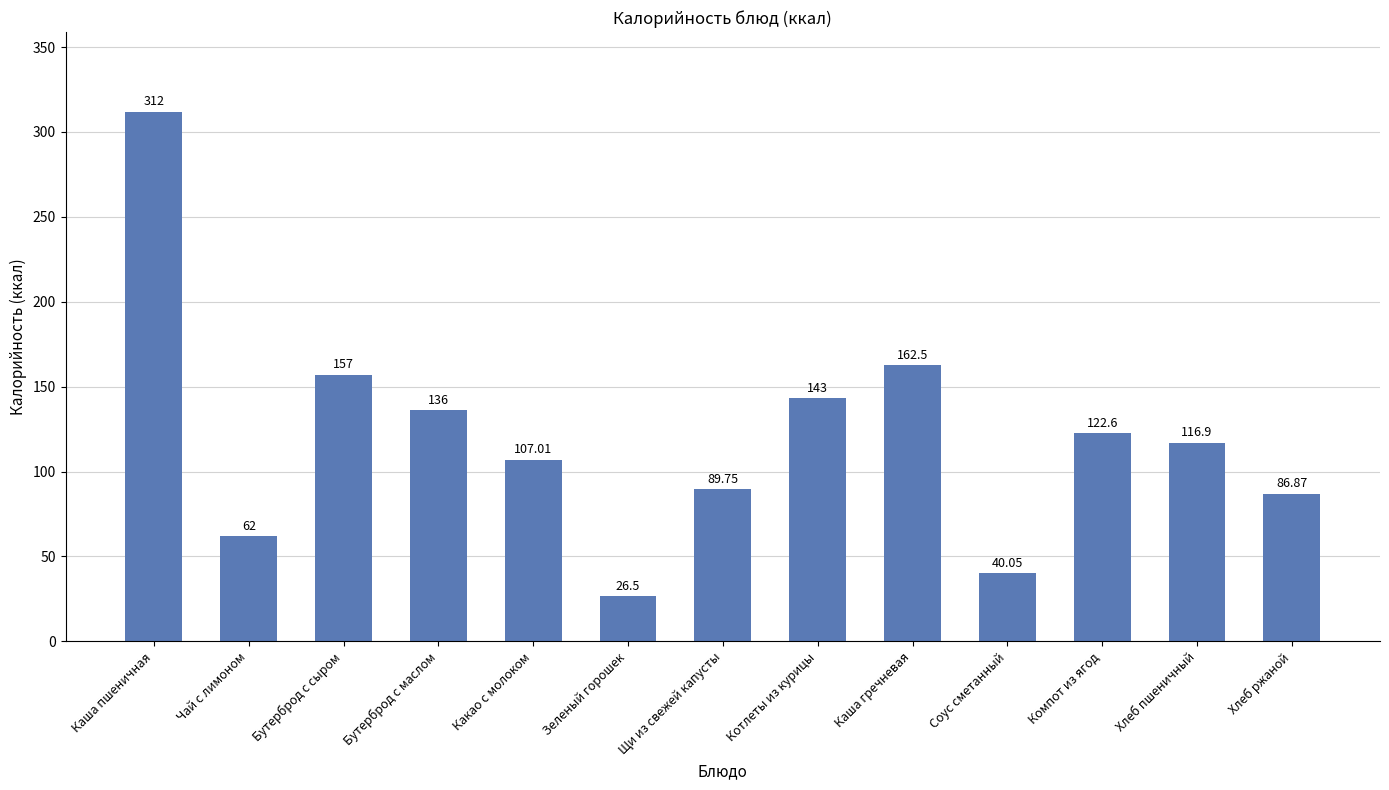

What is the label of the 12th bar from the left?

Хлеб пшеничный